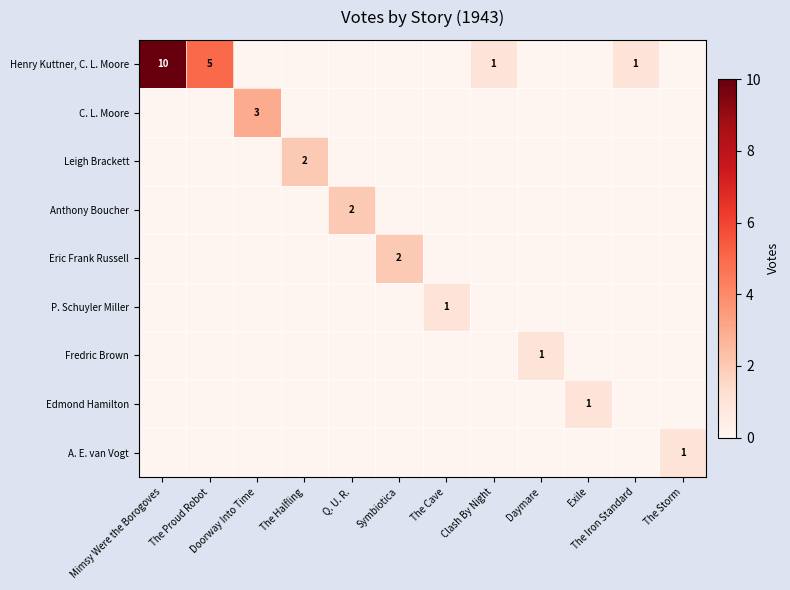

The Leigh Brackett series shows 2 at The Halfling. True or false?

True